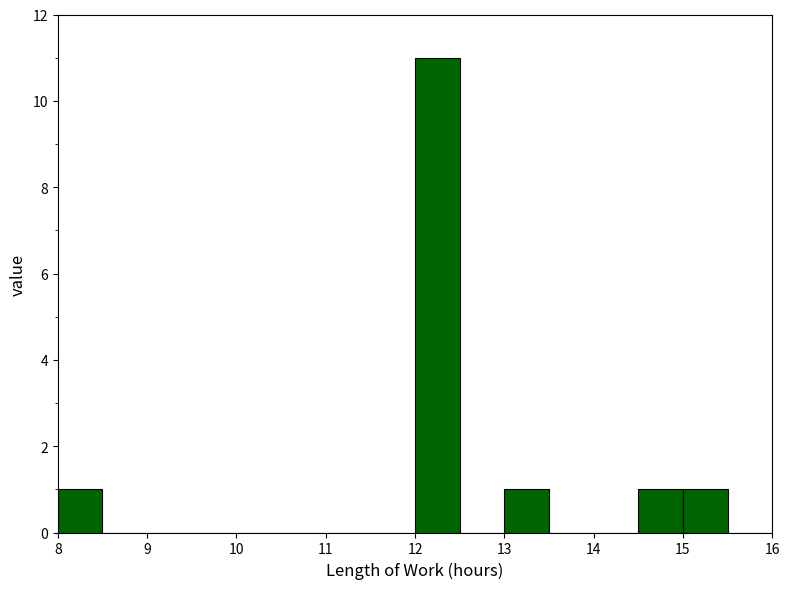

Over which range of the x-axis is the bar tallest?

12.0 to 12.5